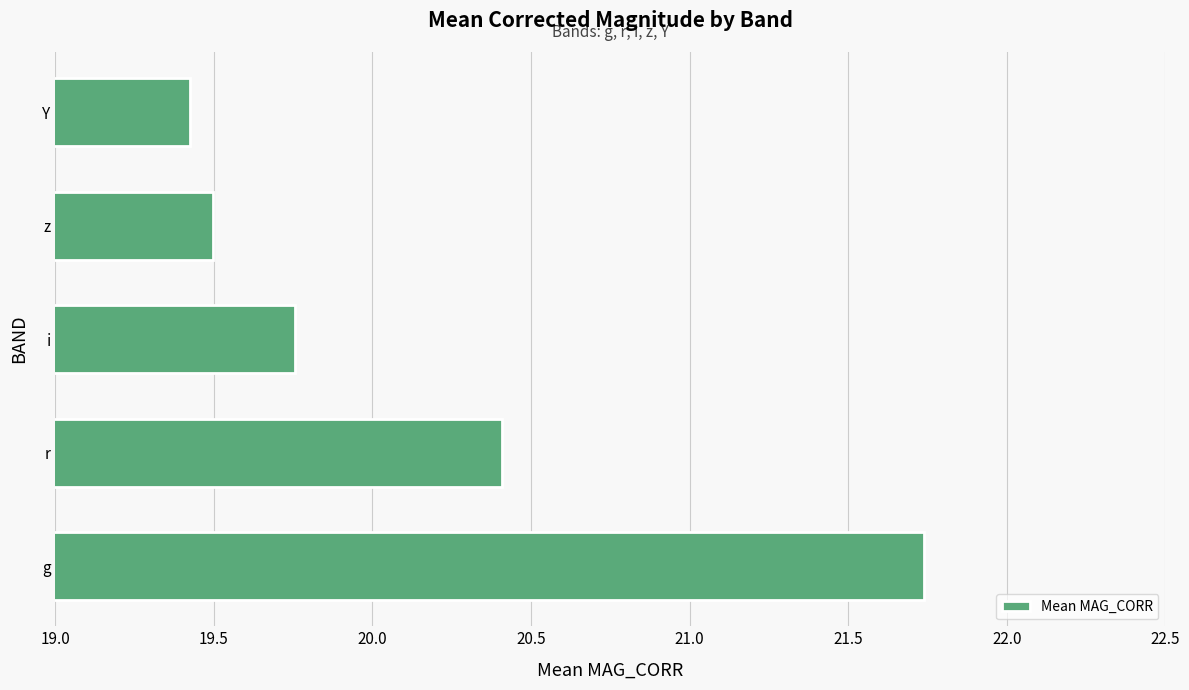

What is the average value?

20.2